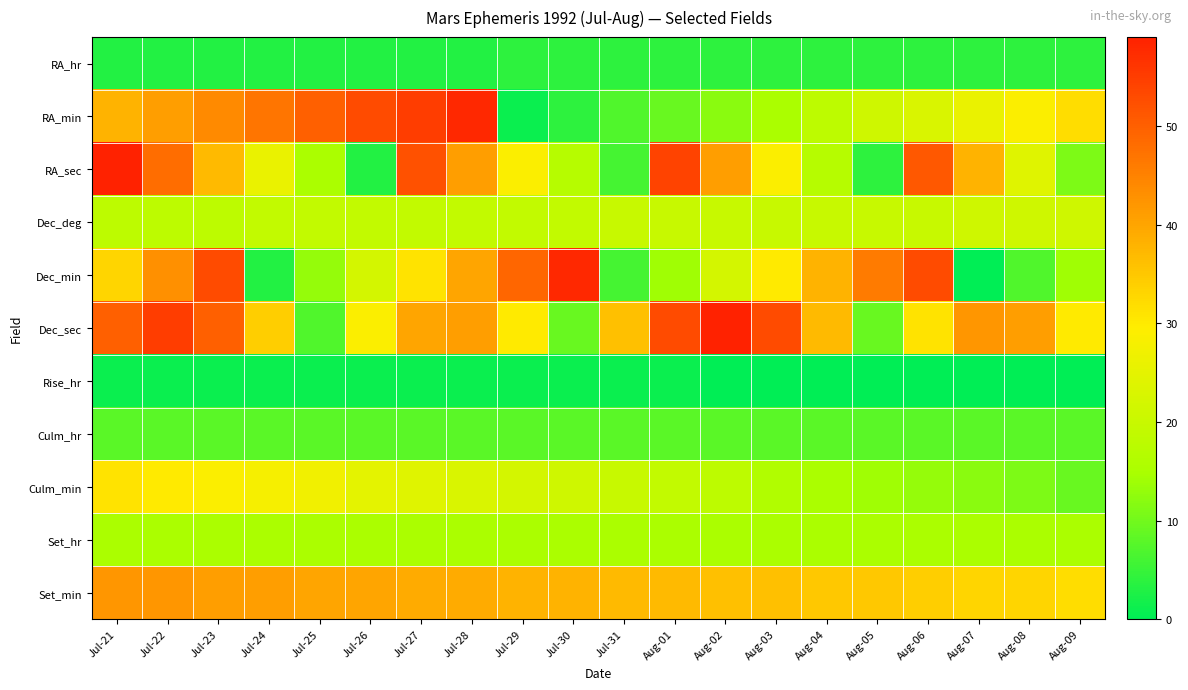

Reading left to right, list all the values displayed in this chart.

RA_hr: Jul-21=3	Jul-22=3	Jul-23=3	Jul-24=3	Jul-25=3	Jul-26=3	Jul-27=3	Jul-28=3	Jul-29=4	Jul-30=4	Jul-31=4	Aug-01=4	Aug-02=4	Aug-03=4	Aug-04=4	Aug-05=4	Aug-06=4	Aug-07=4	Aug-08=4	Aug-09=4
RA_min: Jul-21=38	Jul-22=41	Jul-23=44	Jul-24=47	Jul-25=50	Jul-26=53	Jul-27=55	Jul-28=58	Jul-29=1	Jul-30=4	Jul-31=7	Aug-01=9	Aug-02=12	Aug-03=15	Aug-04=18	Aug-05=21	Aug-06=23	Aug-07=26	Aug-08=29	Aug-09=32
RA_sec: Jul-21=59	Jul-22=48	Jul-23=37	Jul-24=26	Jul-25=15	Jul-26=3	Jul-27=52	Jul-28=41	Jul-29=29	Jul-30=17	Jul-31=6	Aug-01=54	Aug-02=41	Aug-03=29	Aug-04=17	Aug-05=4	Aug-06=51	Aug-07=38	Aug-08=24	Aug-09=11
Dec_deg: Jul-21=18	Jul-22=18	Jul-23=18	Jul-24=19	Jul-25=19	Jul-26=19	Jul-27=19	Jul-28=19	Jul-29=19	Jul-30=19	Jul-31=20	Aug-01=20	Aug-02=20	Aug-03=20	Aug-04=20	Aug-05=20	Aug-06=20	Aug-07=21	Aug-08=21	Aug-09=21
Dec_min: Jul-21=33	Jul-22=43	Jul-23=53	Jul-24=3	Jul-25=13	Jul-26=22	Jul-27=31	Jul-28=40	Jul-29=49	Jul-30=58	Jul-31=6	Aug-01=14	Aug-02=22	Aug-03=30	Aug-04=38	Aug-05=46	Aug-06=53	Aug-07=0	Aug-08=7	Aug-09=14
Dec_sec: Jul-21=50	Jul-22=55	Jul-23=50	Jul-24=34	Jul-25=7	Jul-26=29	Jul-27=40	Jul-28=41	Jul-29=30	Jul-30=9	Jul-31=36	Aug-01=53	Aug-02=59	Aug-03=53	Aug-04=37	Aug-05=9	Aug-06=31	Aug-07=42	Aug-08=41	Aug-09=30
Rise_hr: Jul-21=1	Jul-22=1	Jul-23=1	Jul-24=1	Jul-25=1	Jul-26=1	Jul-27=1	Jul-28=1	Jul-29=1	Jul-30=1	Jul-31=1	Aug-01=1	Aug-02=0	Aug-03=0	Aug-04=0	Aug-05=0	Aug-06=0	Aug-07=0	Aug-08=0	Aug-09=0
Culm_hr: Jul-21=8	Jul-22=8	Jul-23=8	Jul-24=8	Jul-25=8	Jul-26=8	Jul-27=8	Jul-28=8	Jul-29=8	Jul-30=8	Jul-31=8	Aug-01=8	Aug-02=8	Aug-03=8	Aug-04=8	Aug-05=8	Aug-06=8	Aug-07=8	Aug-08=8	Aug-09=8
Culm_min: Jul-21=31	Jul-22=30	Jul-23=29	Jul-24=28	Jul-25=27	Jul-26=25	Jul-27=24	Jul-28=23	Jul-29=22	Jul-30=21	Jul-31=20	Aug-01=19	Aug-02=18	Aug-03=16	Aug-04=15	Aug-05=14	Aug-06=13	Aug-07=12	Aug-08=11	Aug-09=9
Set_hr: Jul-21=15	Jul-22=15	Jul-23=15	Jul-24=15	Jul-25=15	Jul-26=15	Jul-27=15	Jul-28=15	Jul-29=15	Jul-30=15	Jul-31=15	Aug-01=15	Aug-02=15	Aug-03=15	Aug-04=15	Aug-05=15	Aug-06=15	Aug-07=15	Aug-08=15	Aug-09=15
Set_min: Jul-21=42	Jul-22=42	Jul-23=41	Jul-24=41	Jul-25=40	Jul-26=40	Jul-27=39	Jul-28=39	Jul-29=38	Jul-30=38	Jul-31=37	Aug-01=37	Aug-02=36	Aug-03=36	Aug-04=35	Aug-05=35	Aug-06=34	Aug-07=33	Aug-08=33	Aug-09=32